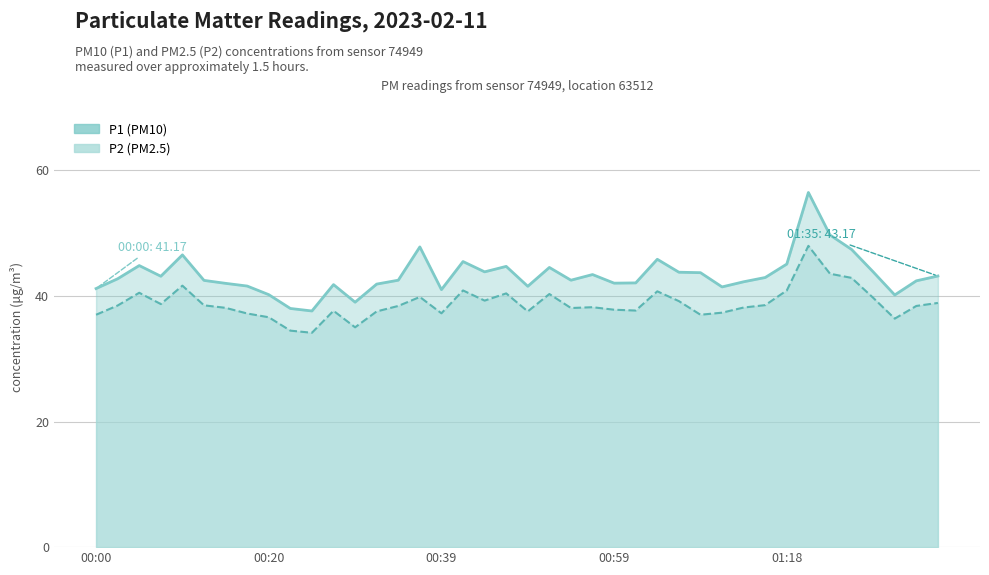

Reading left to right, list all the values displayed in this chart.

P1: 00:00=41.2	00:03=42.7	00:05=44.8	00:08=43.1	00:10=46.5	00:13=42.5	00:15=42.0	00:17=41.6	00:20=40.2	00:22=38.0	00:25=37.6	00:27=41.8	00:30=39.0	00:32=41.9	00:34=42.5	00:37=47.8	00:39=41.0	00:42=45.5	00:44=43.8	00:47=44.7	00:49=41.5	00:51=44.5	00:54=42.5	00:56=43.4	00:59=42.0	01:01=42.1	01:04=45.8	01:06=43.8	01:08=43.7	01:11=41.4	01:13=42.2	01:16=42.9	01:18=45.1	01:21=56.5	01:23=49.7	01:25=47.4	01:28=43.8	01:30=40.1	01:33=42.4	01:35=43.2
P2: 00:00=37.0	00:03=38.5	00:05=40.5	00:08=38.7	00:10=41.6	00:13=38.5	00:15=38.1	00:17=37.2	00:20=36.6	00:22=34.5	00:25=34.1	00:27=37.6	00:30=35.0	00:32=37.5	00:34=38.4	00:37=39.8	00:39=37.2	00:42=40.9	00:44=39.2	00:47=40.4	00:49=37.5	00:51=40.3	00:54=38.1	00:56=38.2	00:59=37.8	01:01=37.7	01:04=40.7	01:06=39.2	01:08=37.0	01:11=37.3	01:13=38.1	01:16=38.5	01:18=40.9	01:21=48.0	01:23=43.5	01:25=42.9	01:28=39.7	01:30=36.4	01:33=38.4	01:35=38.9